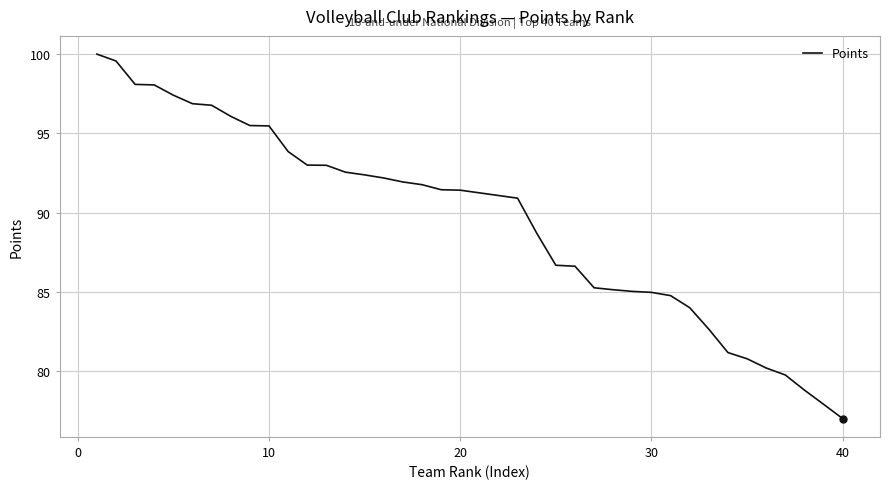

Is this an area chart (filled region under the line)?

No